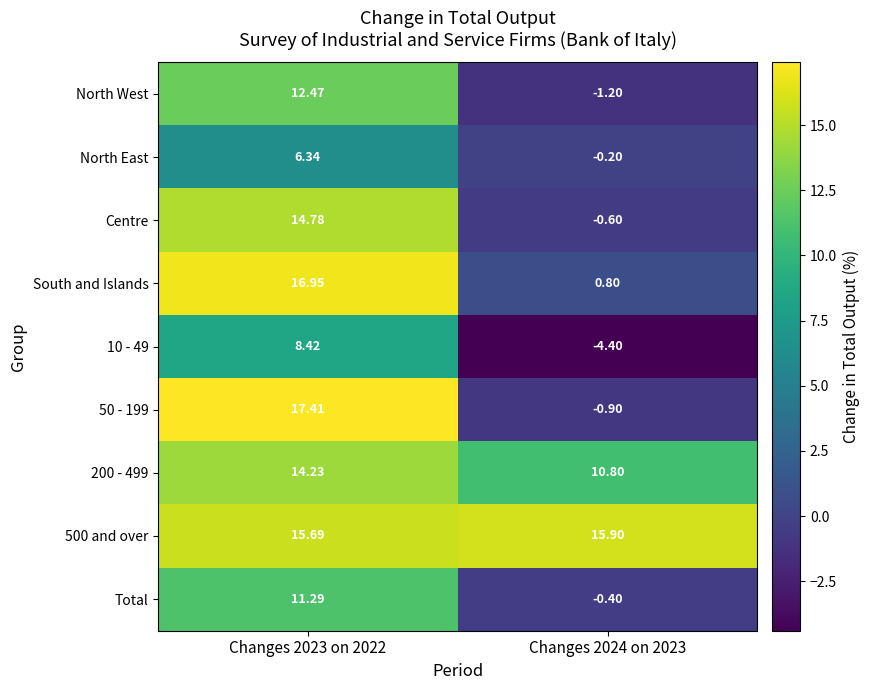

Is the value of Total at Changes 2023 on 2022 greater than the value of 500 and over at Changes 2023 on 2022?

No